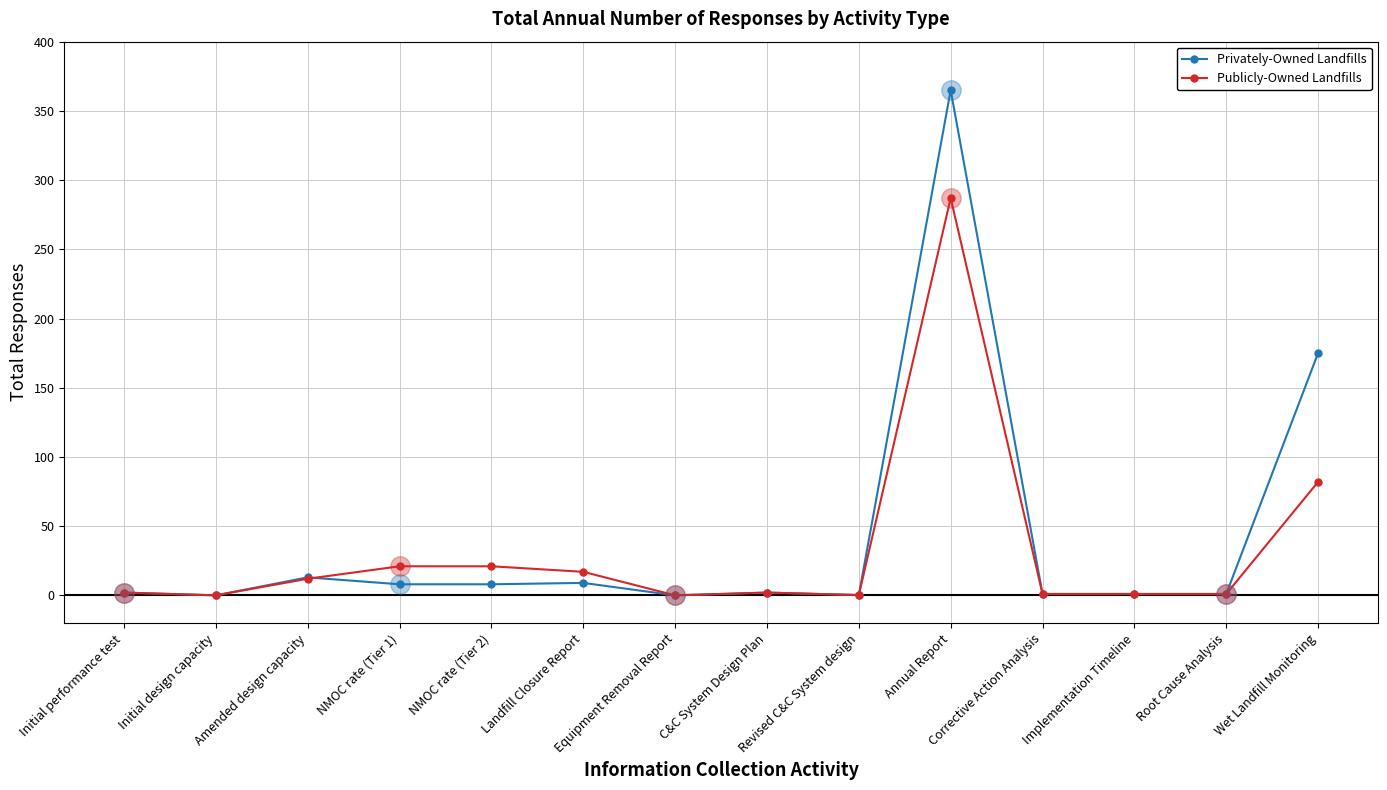

What are all the series names shown in the legend?

Privately-Owned Landfills, Publicly-Owned Landfills